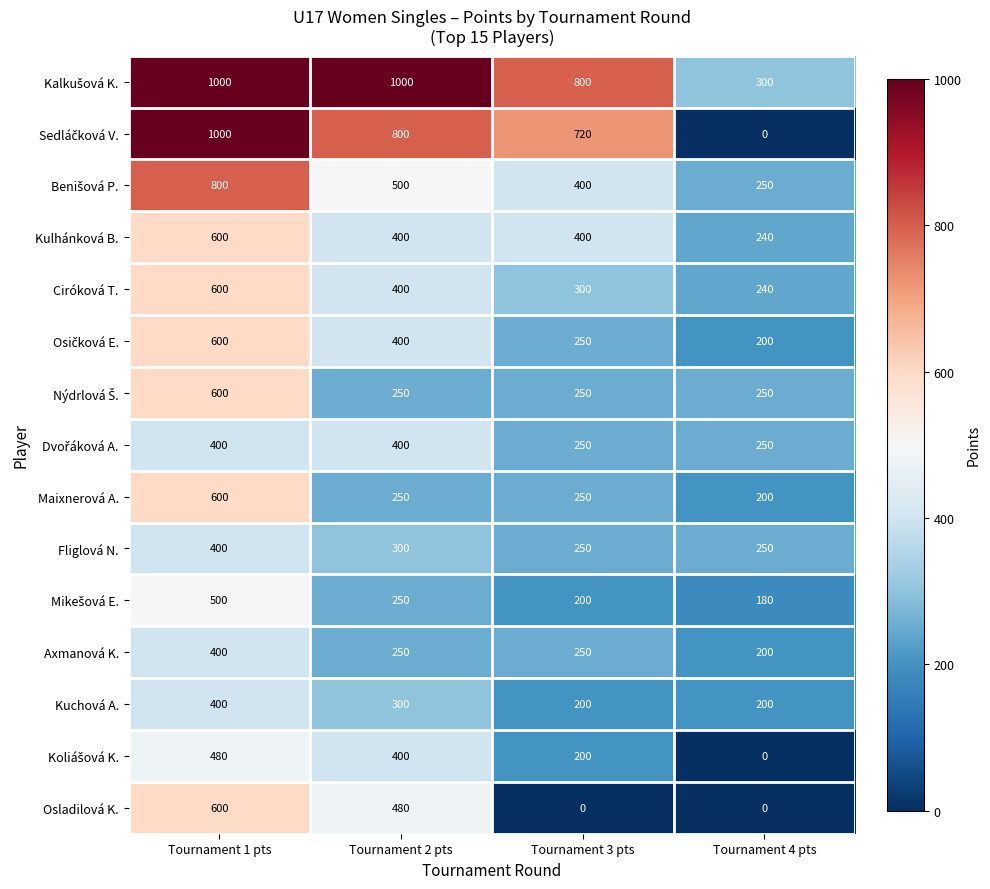

What is the difference between the second highest and second lowest values in the Fliglová N. series?

50